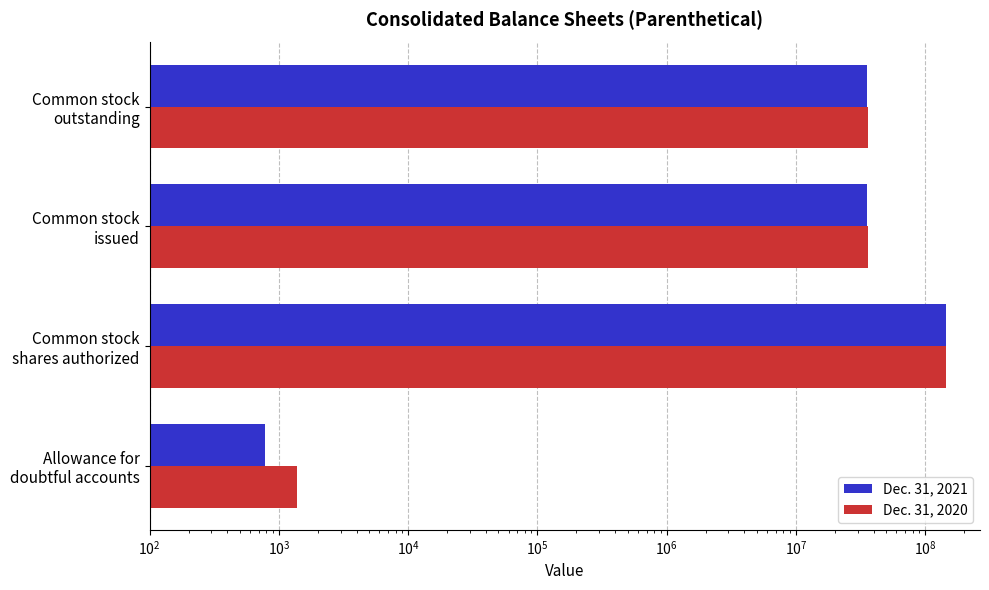

How many values in the Dec. 31, 2020 series are below 36295000?

1